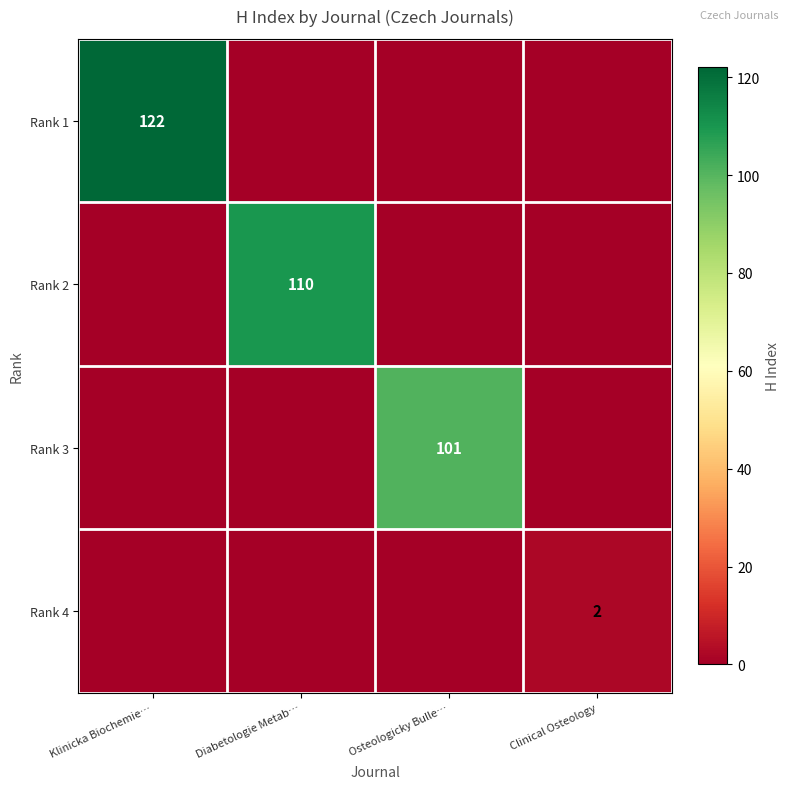

True or false: Rank 3 has a value of 101 at Osteologicky Bulle….

True